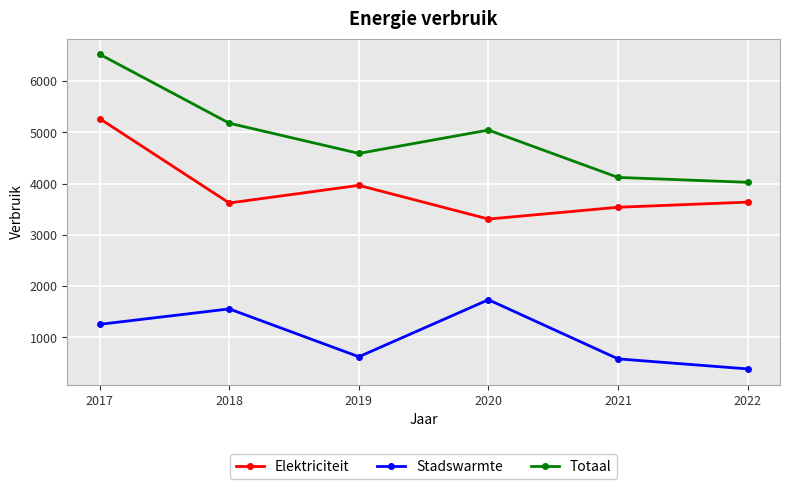

True or false: Elektriciteit and Stadswarmte intersect in this chart.

False